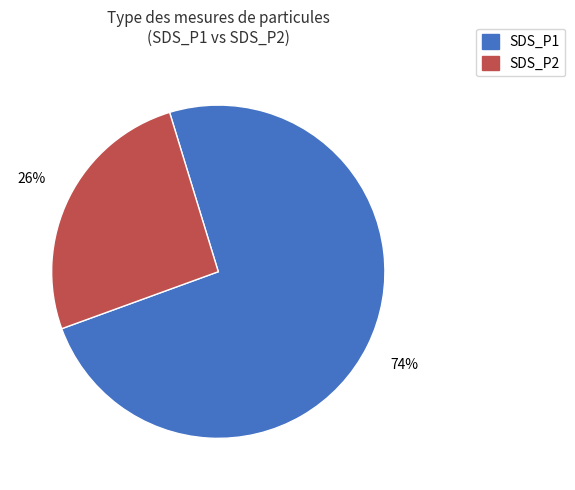

To the nearest percent, what is the average slice percentage?

50%